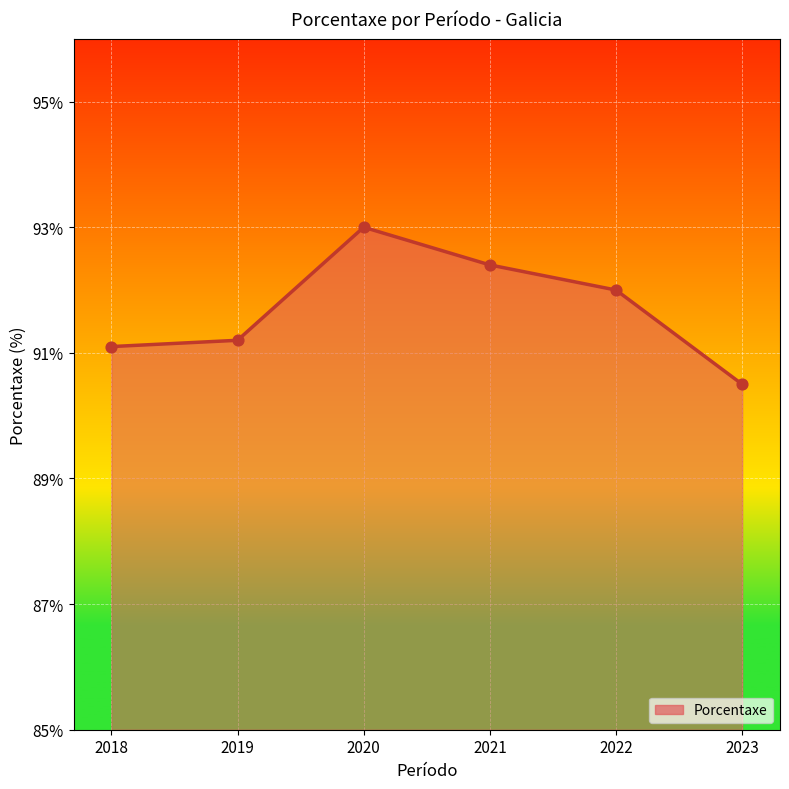

Approximately how many times larger is the value at 2018 compared to 2021?

1.0